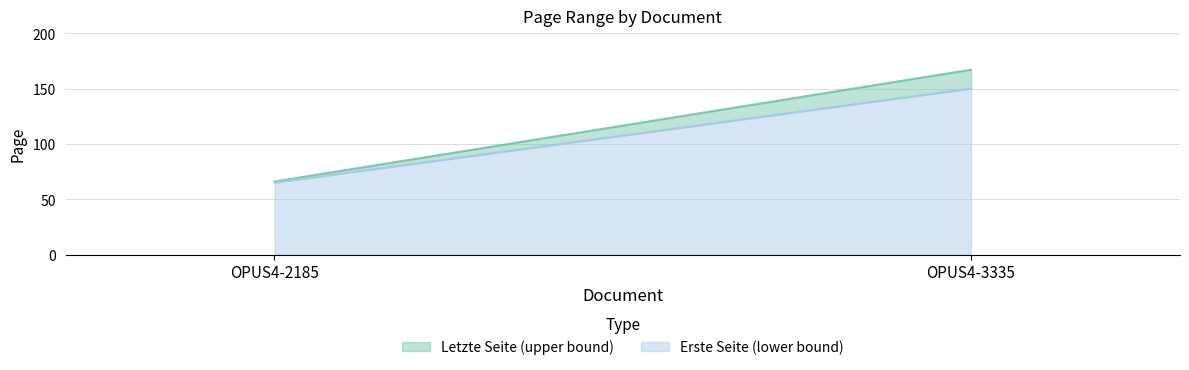

Rank the categories by Letzte Seite value from lowest to highest.

OPUS4-2185, OPUS4-3335